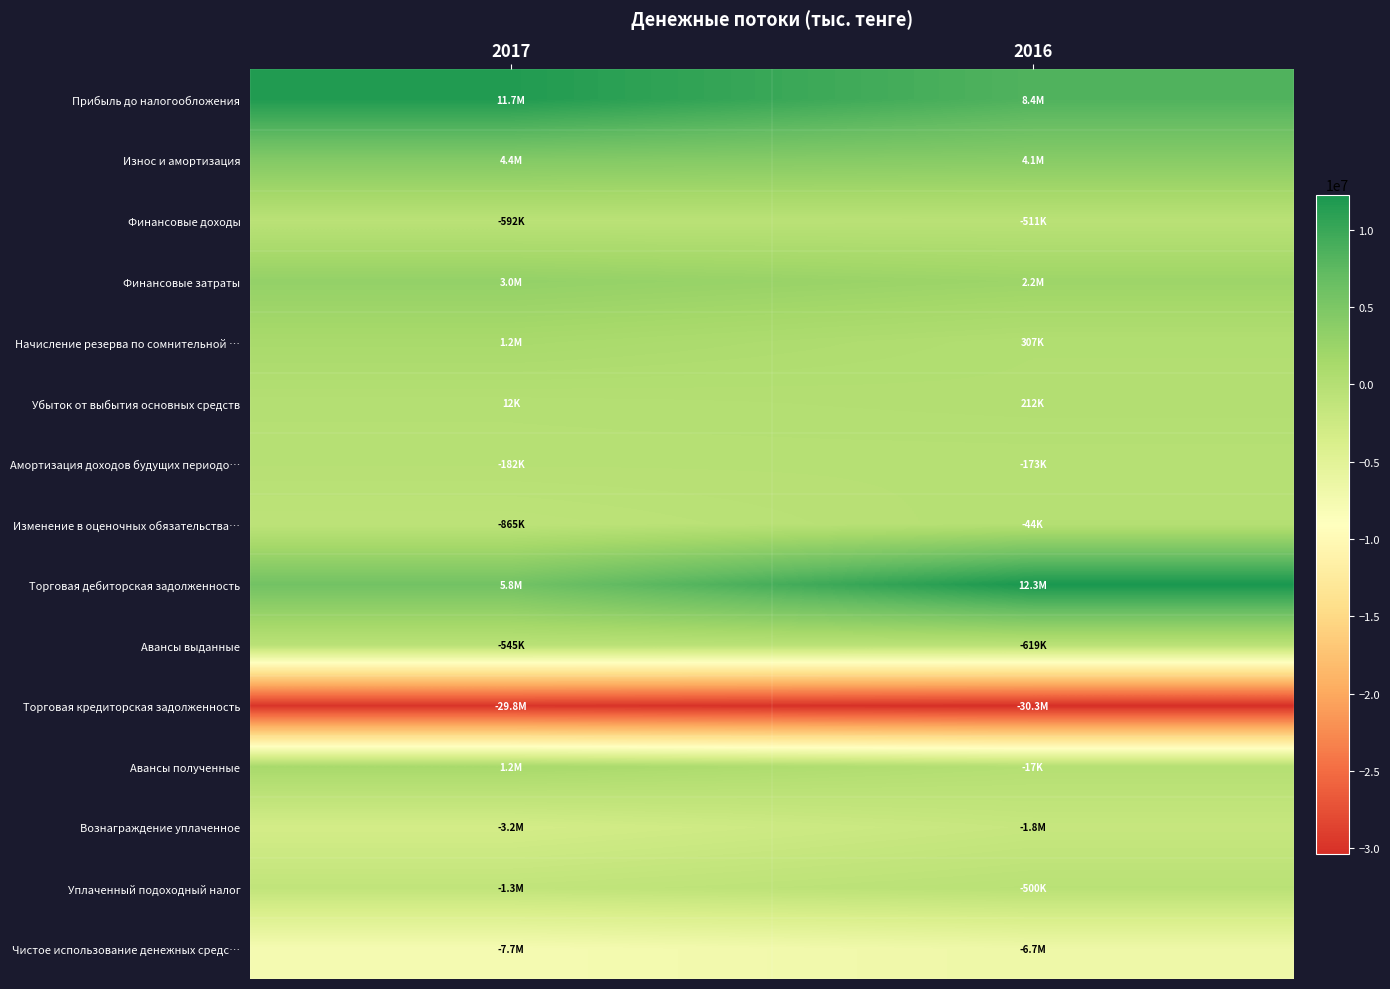

Reading left to right, list all the values displayed in this chart.

Прибыль до налогообложения: 2017=11671015	2016=8353315
Износ и амортизация: 2017=4425391	2016=4058113
Финансовые доходы: 2017=-591761	2016=-511004
Финансовые затраты: 2017=3046356	2016=2242968
Начисление резерва по сомнительной …: 2017=1207000	2016=307131
Убыток от выбытия основных средств: 2017=12414	2016=211746
Амортизация доходов будущих периодо…: 2017=-182450	2016=-173308
Изменение в оценочных обязательства…: 2017=-864701	2016=-43856
Торговая дебиторская задолженность: 2017=5821166	2016=12267330
Авансы выданные: 2017=-545293	2016=-619428
Торговая кредиторская задолженность: 2017=-29838827	2016=-30349940
Авансы полученные: 2017=1236645	2016=-16645
Вознаграждение уплаченное: 2017=-3213490	2016=-1831530
Уплаченный подоходный налог: 2017=-1277510	2016=-499701
Чистое использование денежных средс…: 2017=-7687186	2016=-6719041